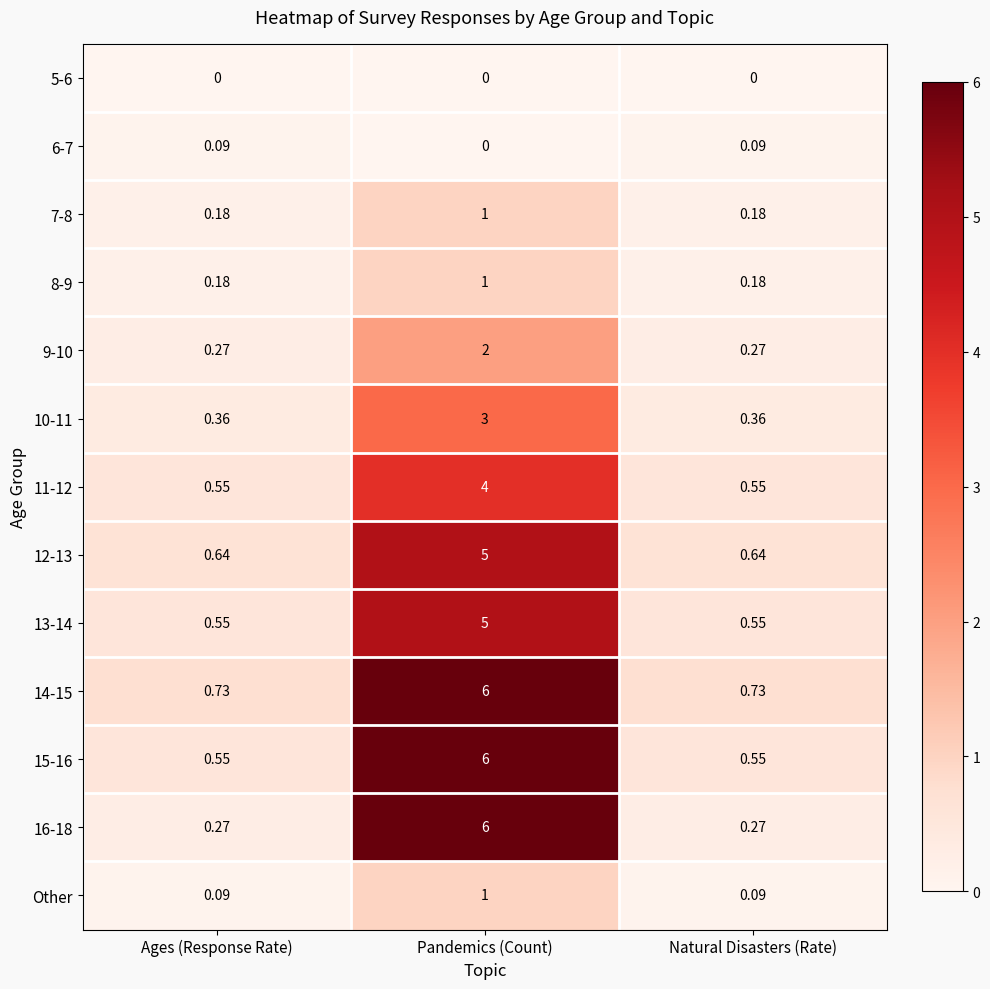

Which series has the largest total across all categories?

14-15